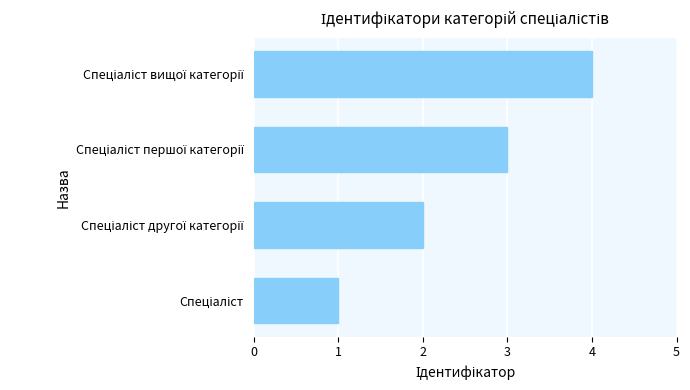

What is the greatest value displayed?

4